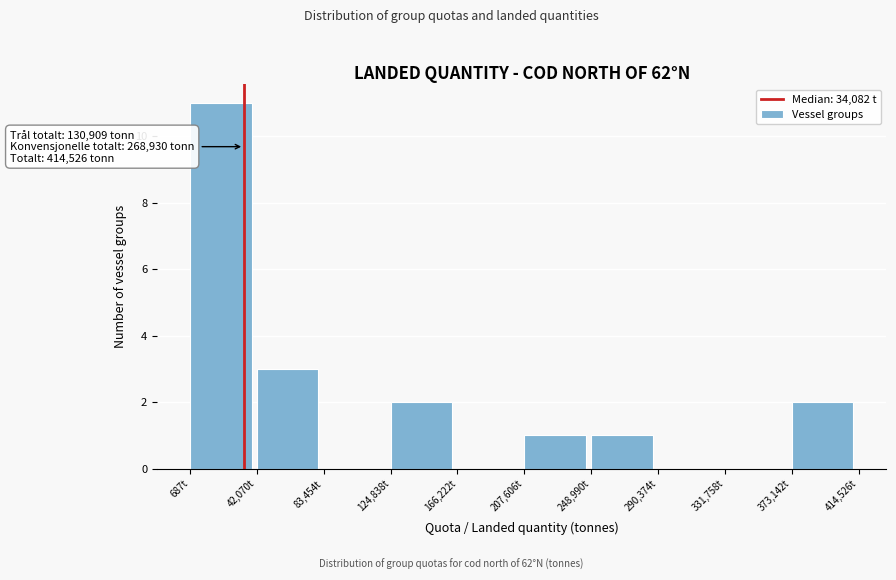

Which range on the x-axis has the tallest bar?

0 to 40000